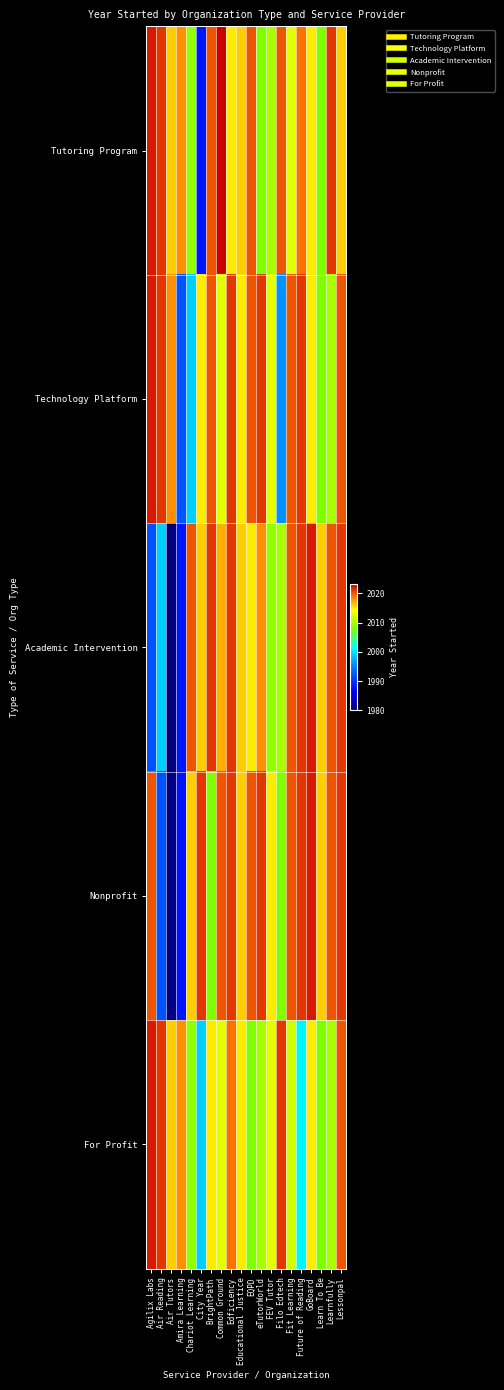

Reading right to left, extract all data points from this chart.

Tutoring Program: Lessonpal=2016	Learnfully=2021	Learn To Be=2008	GoBoard=2015	Future of Reading=2019	Fit Learning=2013	Filo Edtech=2020	FEV Tutor=2010	eTutorWorld=2008	EQPD=2020	Educational Justice=2016	Edficiency=2015	Common Ground=2023	BrightPath=2020	City Year=1988	Chariot Learning=2009	Amira Learning=2018	Air Tutors=2016	Air Reading=2021	Agilix Labs=2022
Technology Platform: Lessonpal=2020	Learnfully=2010	Learn To Be=2008	GoBoard=2015	Future of Reading=2021	Fit Learning=2020	Filo Edtech=1996	FEV Tutor=2013	eTutorWorld=2021	EQPD=2020	Educational Justice=2015	Edficiency=2021	Common Ground=2013	BrightPath=2020	City Year=2015	Chariot Learning=1999	Amira Learning=1992	Air Tutors=2018	Air Reading=2021	Agilix Labs=2022
Academic Intervention: Lessonpal=2021	Learnfully=2020	Learn To Be=2016	GoBoard=2022	Future of Reading=2021	Fit Learning=2020	Filo Edtech=2010	FEV Tutor=2009	eTutorWorld=2018	EQPD=2015	Educational Justice=2016	Edficiency=2021	Common Ground=2017	BrightPath=2021	City Year=2016	Chariot Learning=2020	Amira Learning=1988	Air Tutors=1980	Air Reading=1999	Agilix Labs=1992
Nonprofit: Lessonpal=2021	Learnfully=2020	Learn To Be=2016	GoBoard=2022	Future of Reading=2021	Fit Learning=2020	Filo Edtech=2008	FEV Tutor=2015	eTutorWorld=2021	EQPD=2020	Educational Justice=2016	Edficiency=2021	Common Ground=2020	BrightPath=2008	City Year=2021	Chariot Learning=2016	Amira Learning=1988	Air Tutors=1980	Air Reading=1992	Agilix Labs=2020
For Profit: Lessonpal=2020	Learnfully=2010	Learn To Be=2008	GoBoard=2015	Future of Reading=2001	Fit Learning=2012	Filo Edtech=2021	FEV Tutor=2013	eTutorWorld=2010	EQPD=2008	Educational Justice=2015	Edficiency=2019	Common Ground=2013	BrightPath=2015	City Year=1999	Chariot Learning=2009	Amira Learning=2018	Air Tutors=2016	Air Reading=2021	Agilix Labs=2022